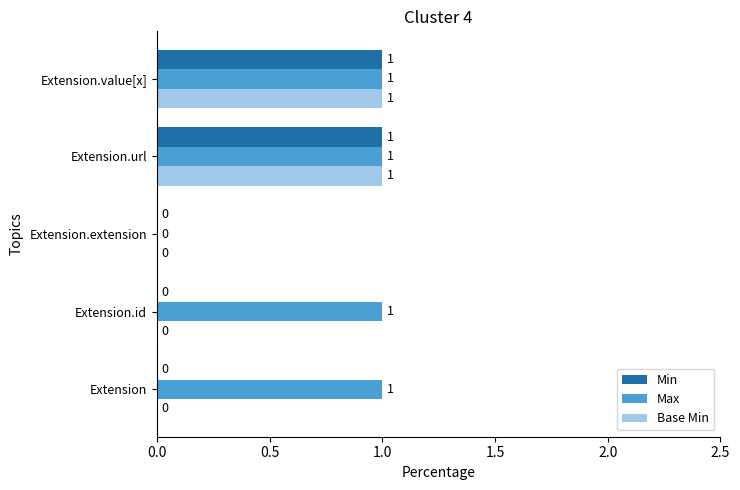

The value of Base Min at Extension is -1. True or false?

False